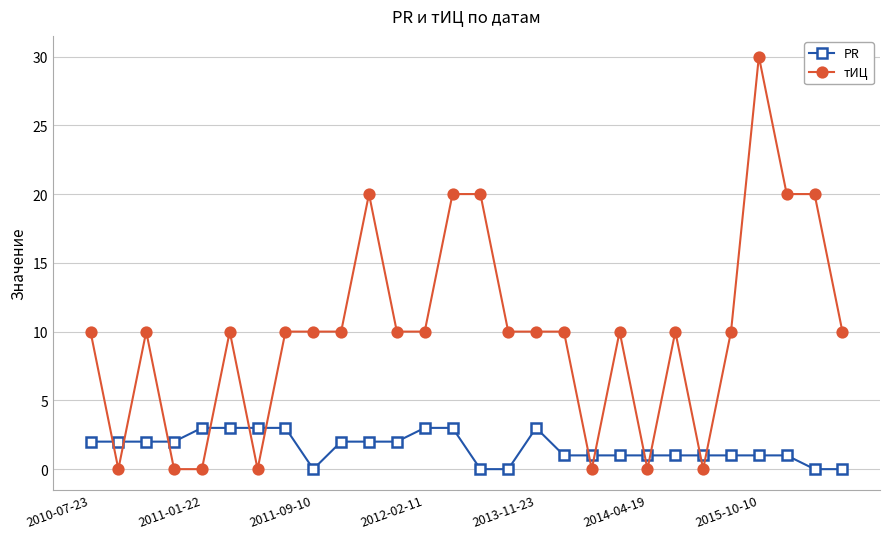

Which series ends up on top after the final intersection of тИЦ and PR?

тИЦ